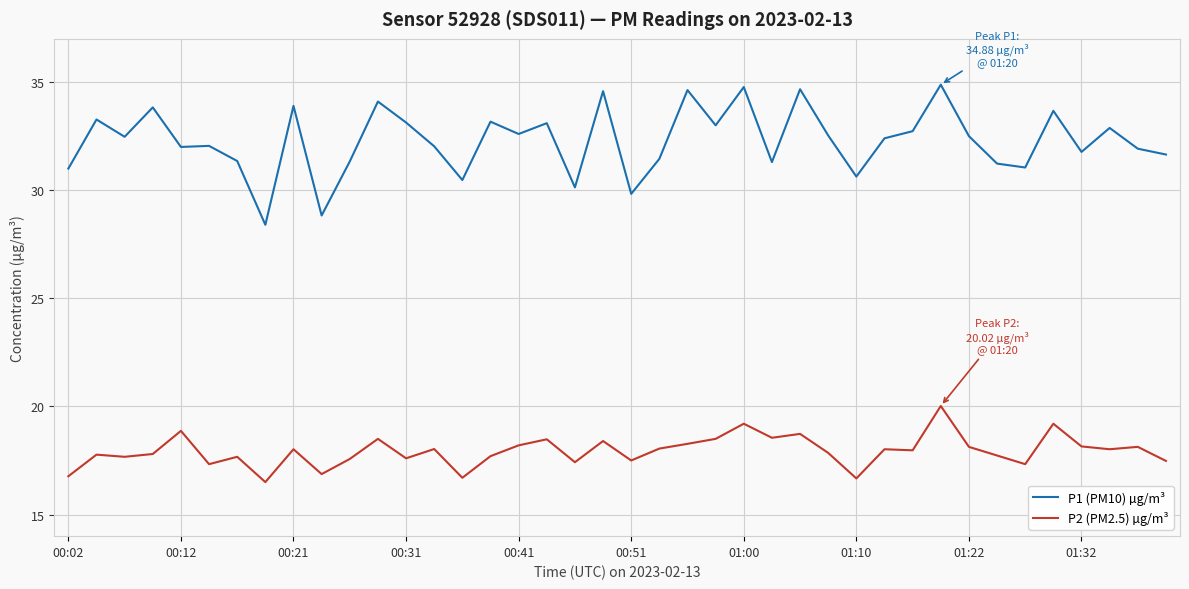

Which series has the largest range (max minus min)?

P1 (PM10) µg/m³